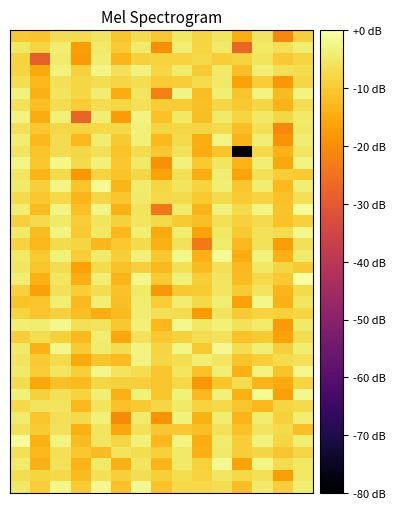

How many categories are shown in the chart?

15